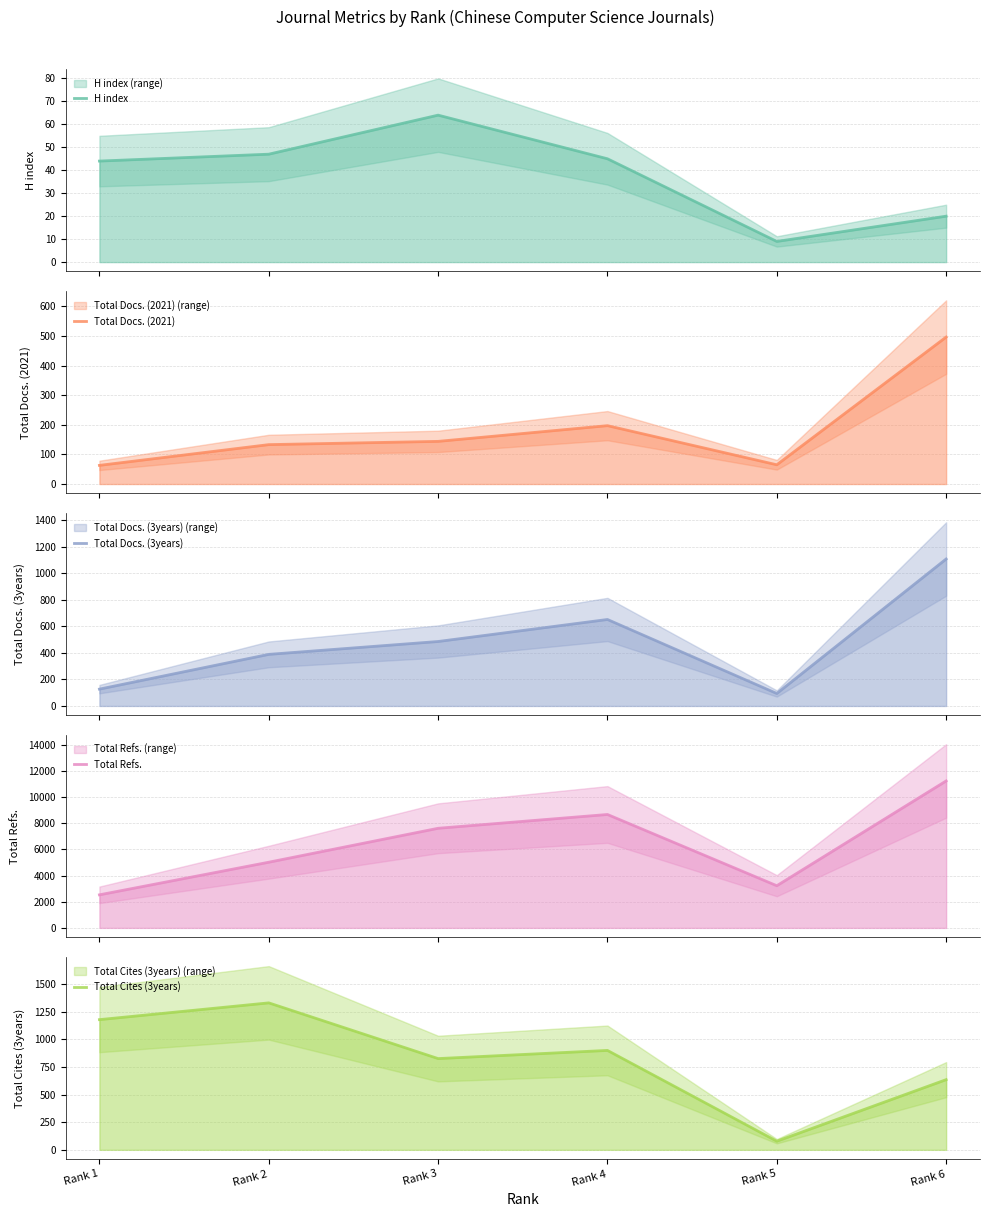

What is the total value across all series at Rank 4?

10470